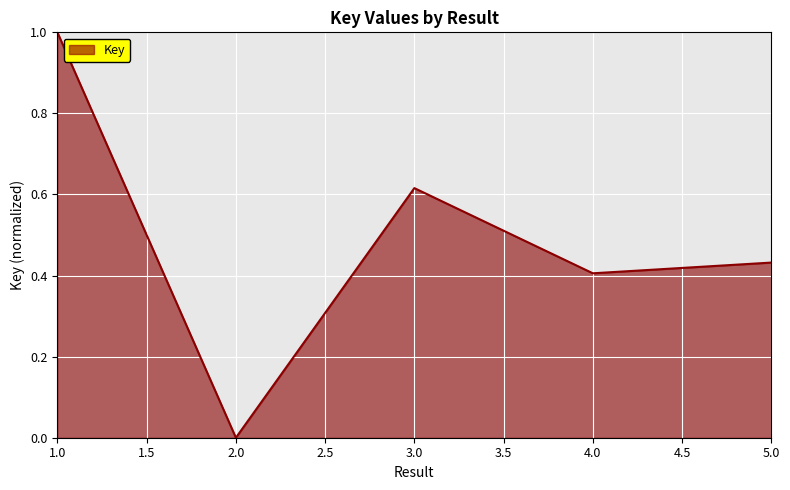

At which category does the data reach its first local valley?

2.0